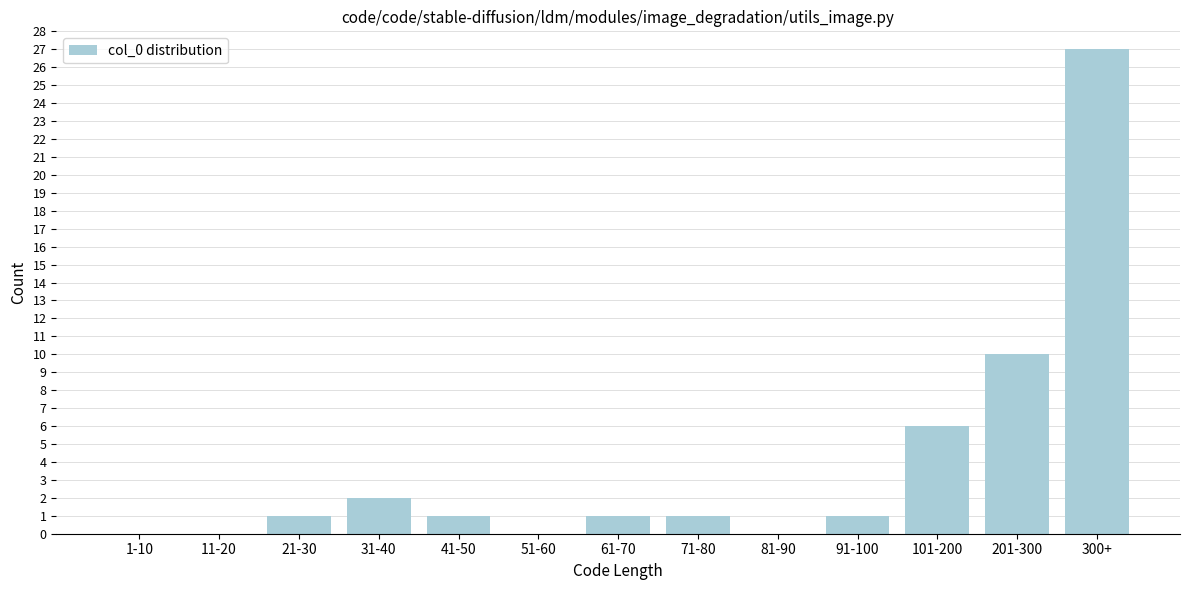

Reading left to right, list all the values displayed in this chart.

1-10=0	11-20=0	21-30=1	31-40=2	41-50=1	51-60=0	61-70=1	71-80=1	81-90=0	91-100=1	101-200=6	201-300=10	300+=27